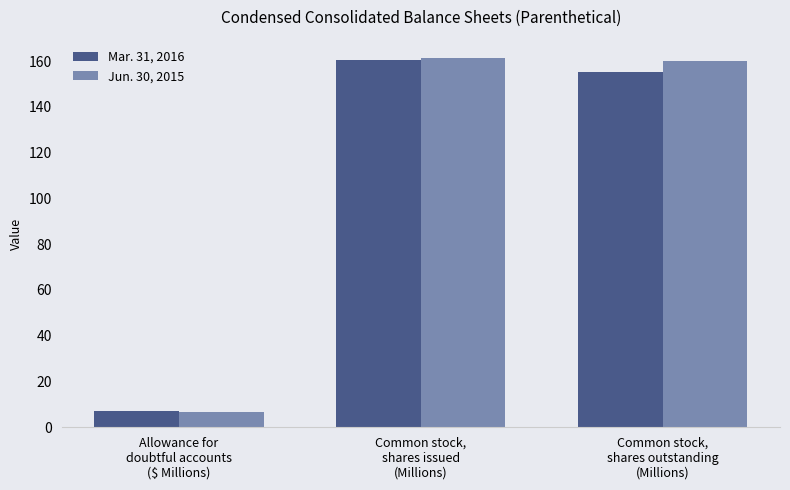

What is the maximum value shown in the chart?

161.3